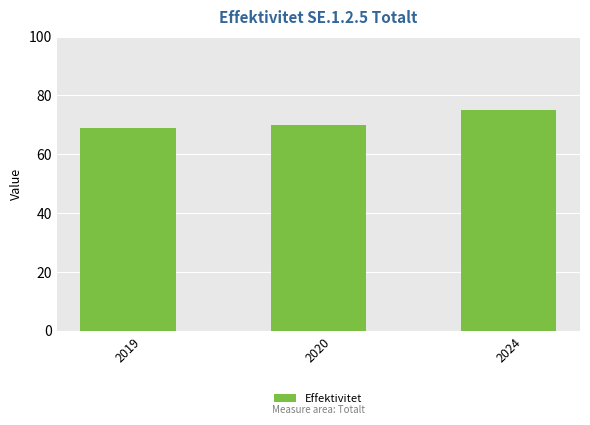

Which has a higher value, 2024 or 2019?

2024